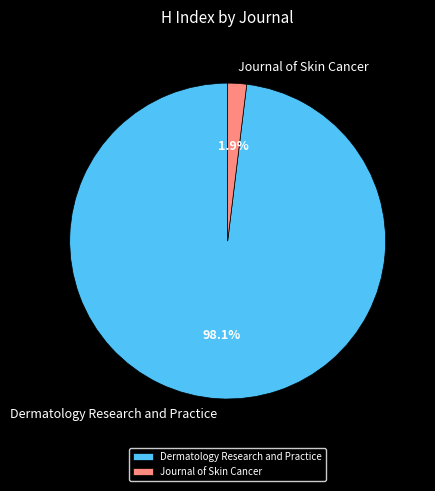

Which category has the smallest portion of the pie?

Journal of Skin Cancer